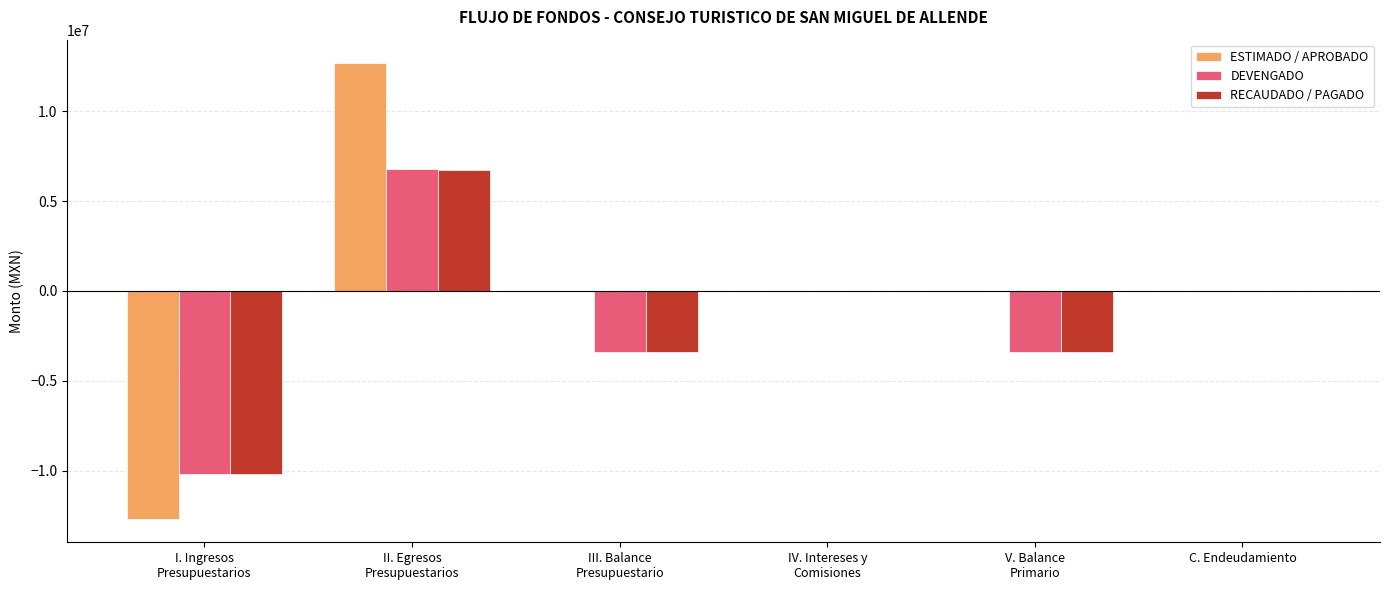

Reading right to left, extract all data points from this chart.

ESTIMADO / APROBADO: 0.0	0.0	0.0	0.0	12706086.2	-12706086.2
DEVENGADO: 0.0	-3366351.6	0.0	-3366351.6	6785179.0	-10151530.6
RECAUDADO / PAGADO: 0.0	-3406351.6	0.0	-3406351.6	6745179.0	-10151530.6